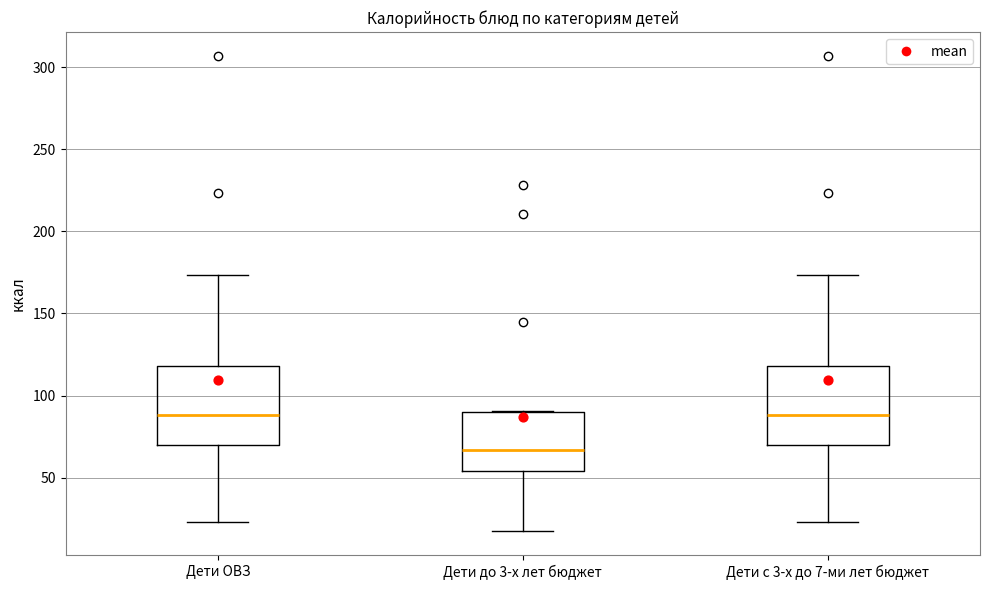

Reading left to right, read every box against the y-axis: the position of its median line, the range the box covers, and the ends of its whiskers. The values are not printed on the chart, so give them approximately, as read against the axis.

Дети ОВЗ: median 90, box 70 to 120, whiskers 25 to 175
Дети до 3-х лет бюджет: median 65, box 55 to 90, whiskers 15 to 90
Дети с 3-х до 7-ми лет бюджет: median 90, box 70 to 120, whiskers 25 to 175